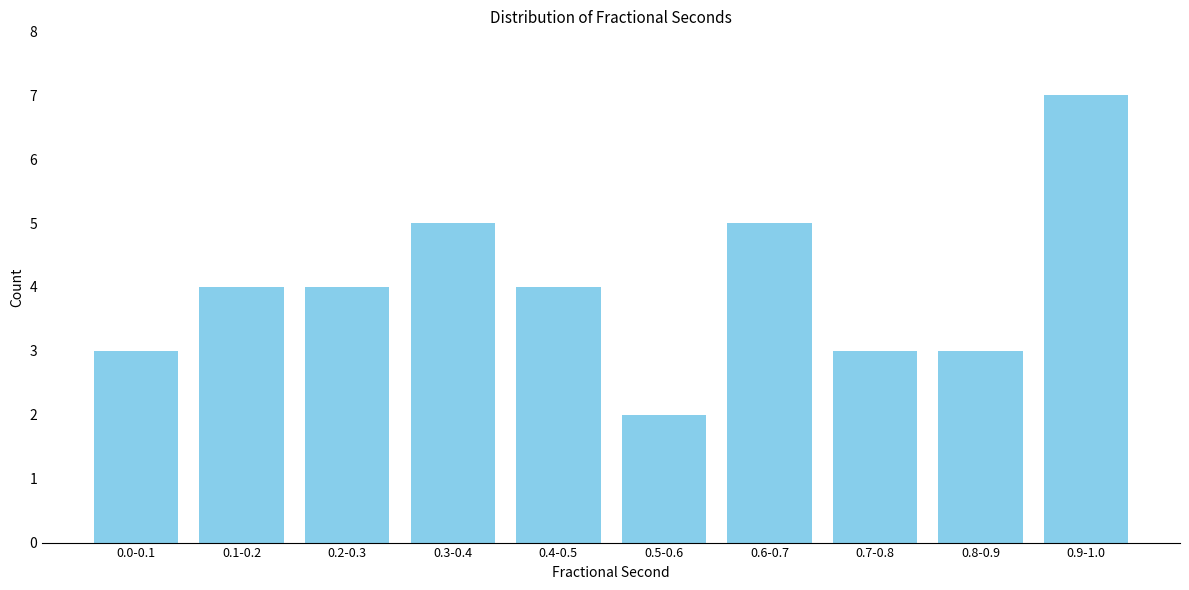

Reading left to right, extract all data points from this chart.

0.0-0.1=3	0.1-0.2=4	0.2-0.3=4	0.3-0.4=5	0.4-0.5=4	0.5-0.6=2	0.6-0.7=5	0.7-0.8=3	0.8-0.9=3	0.9-1.0=7